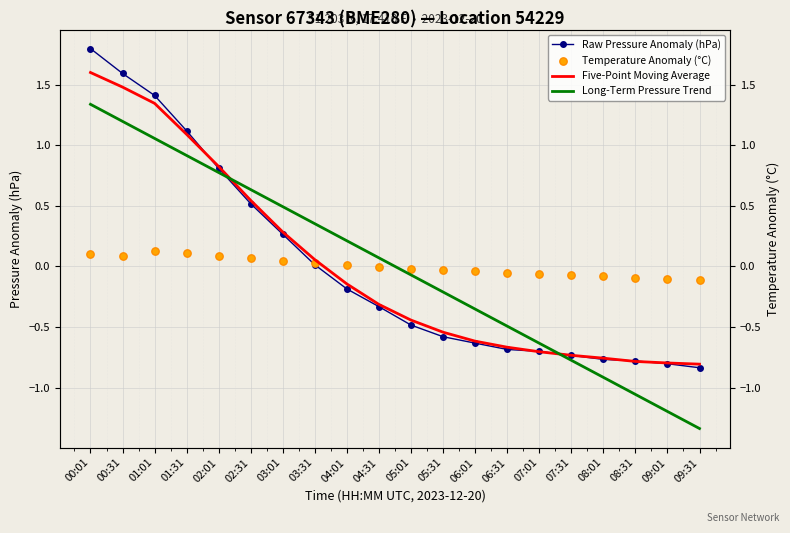

Which series reaches the minimum Y coordinate?

Long-Term Pressure Trend